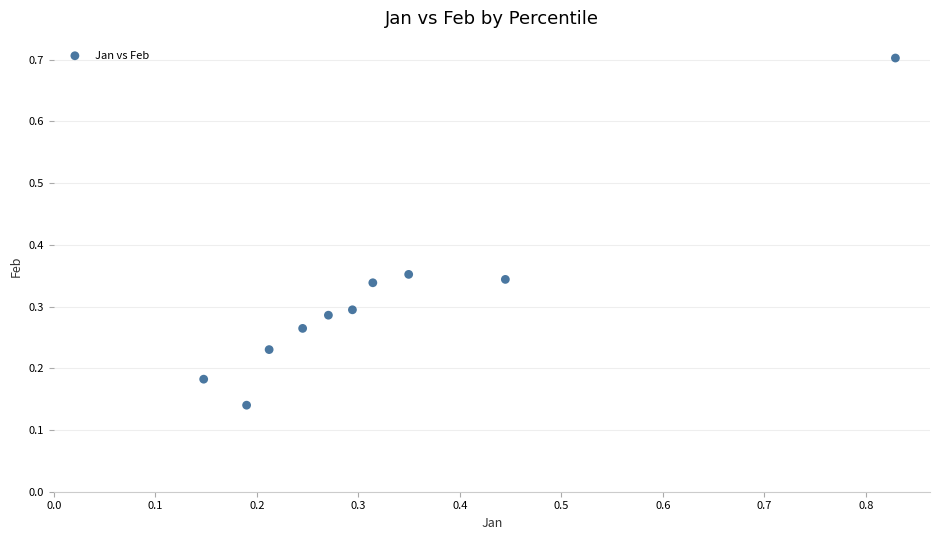

What is the range of X values (max minus min)?

0.7